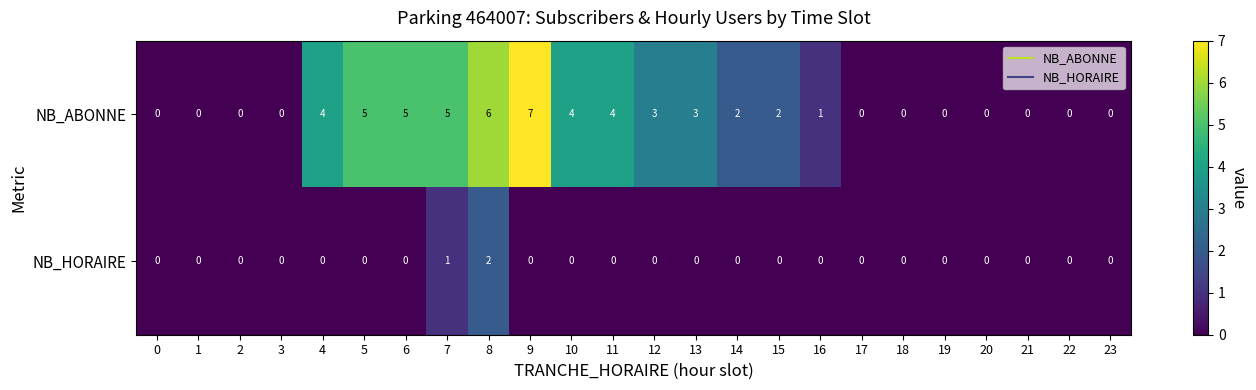

Count the NB_HORAIRE values in the range 0 to 1.

23